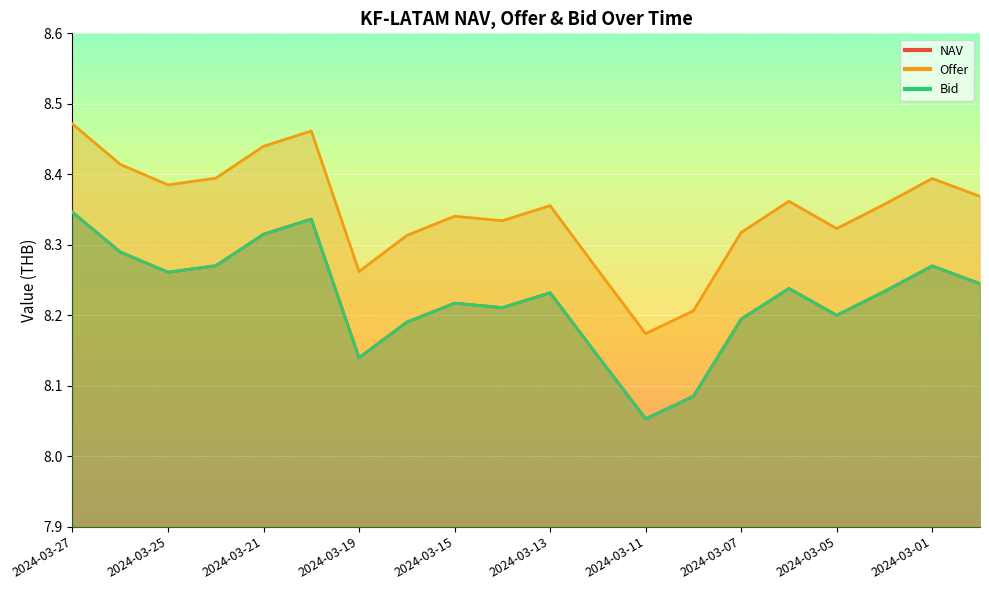

True or false: Bid has a value of 3.9 at 2024-03-13.

False